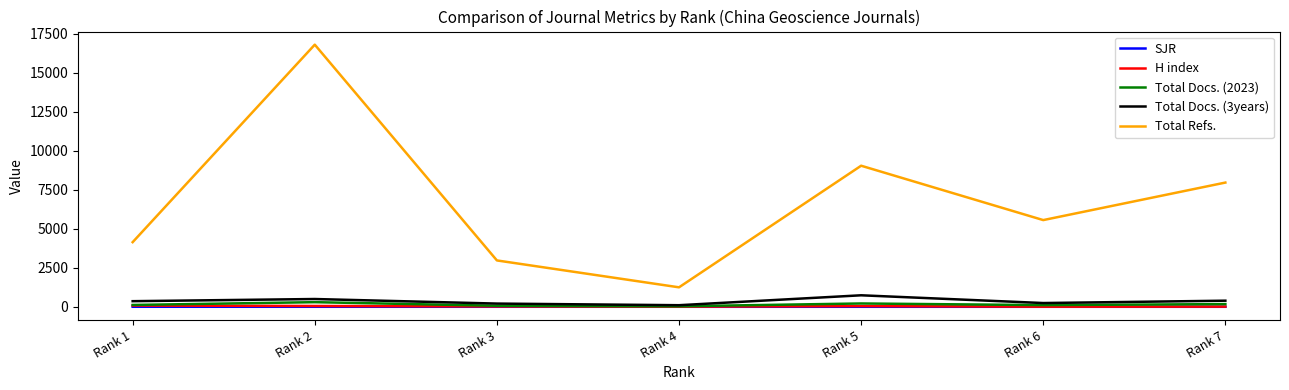

Does the chart have visible grid lines?

No